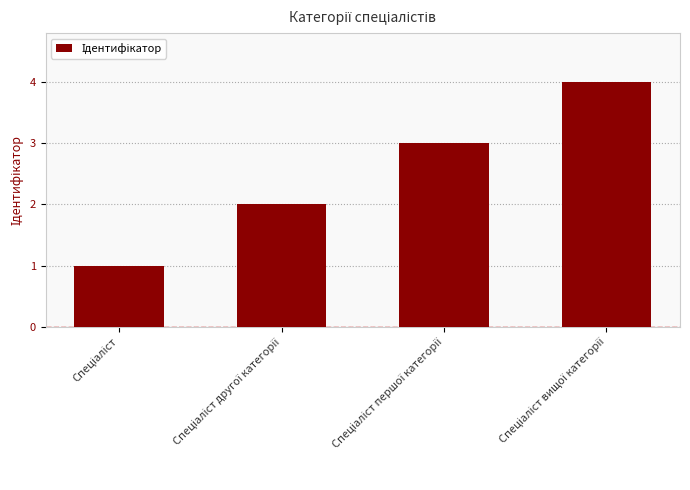

What is the maximum value shown in the chart?

4